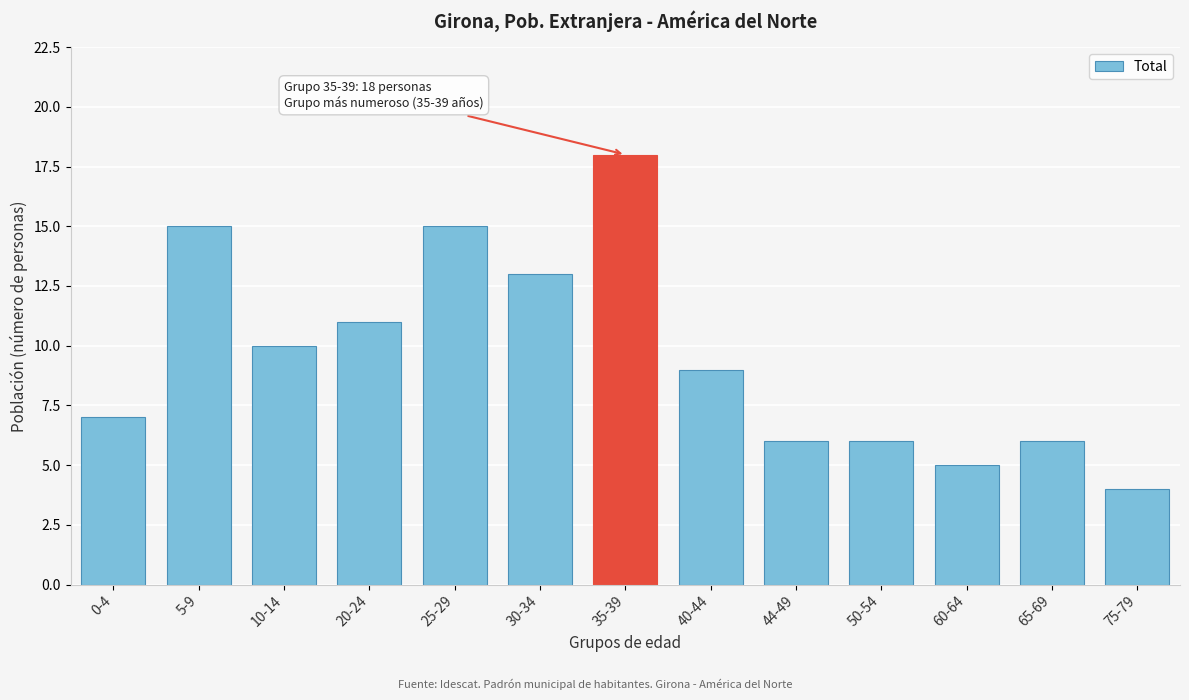

Reading right to left, transcribe all the data shown in this chart.

4	6	5	6	6	9	18	13	15	11	10	15	7